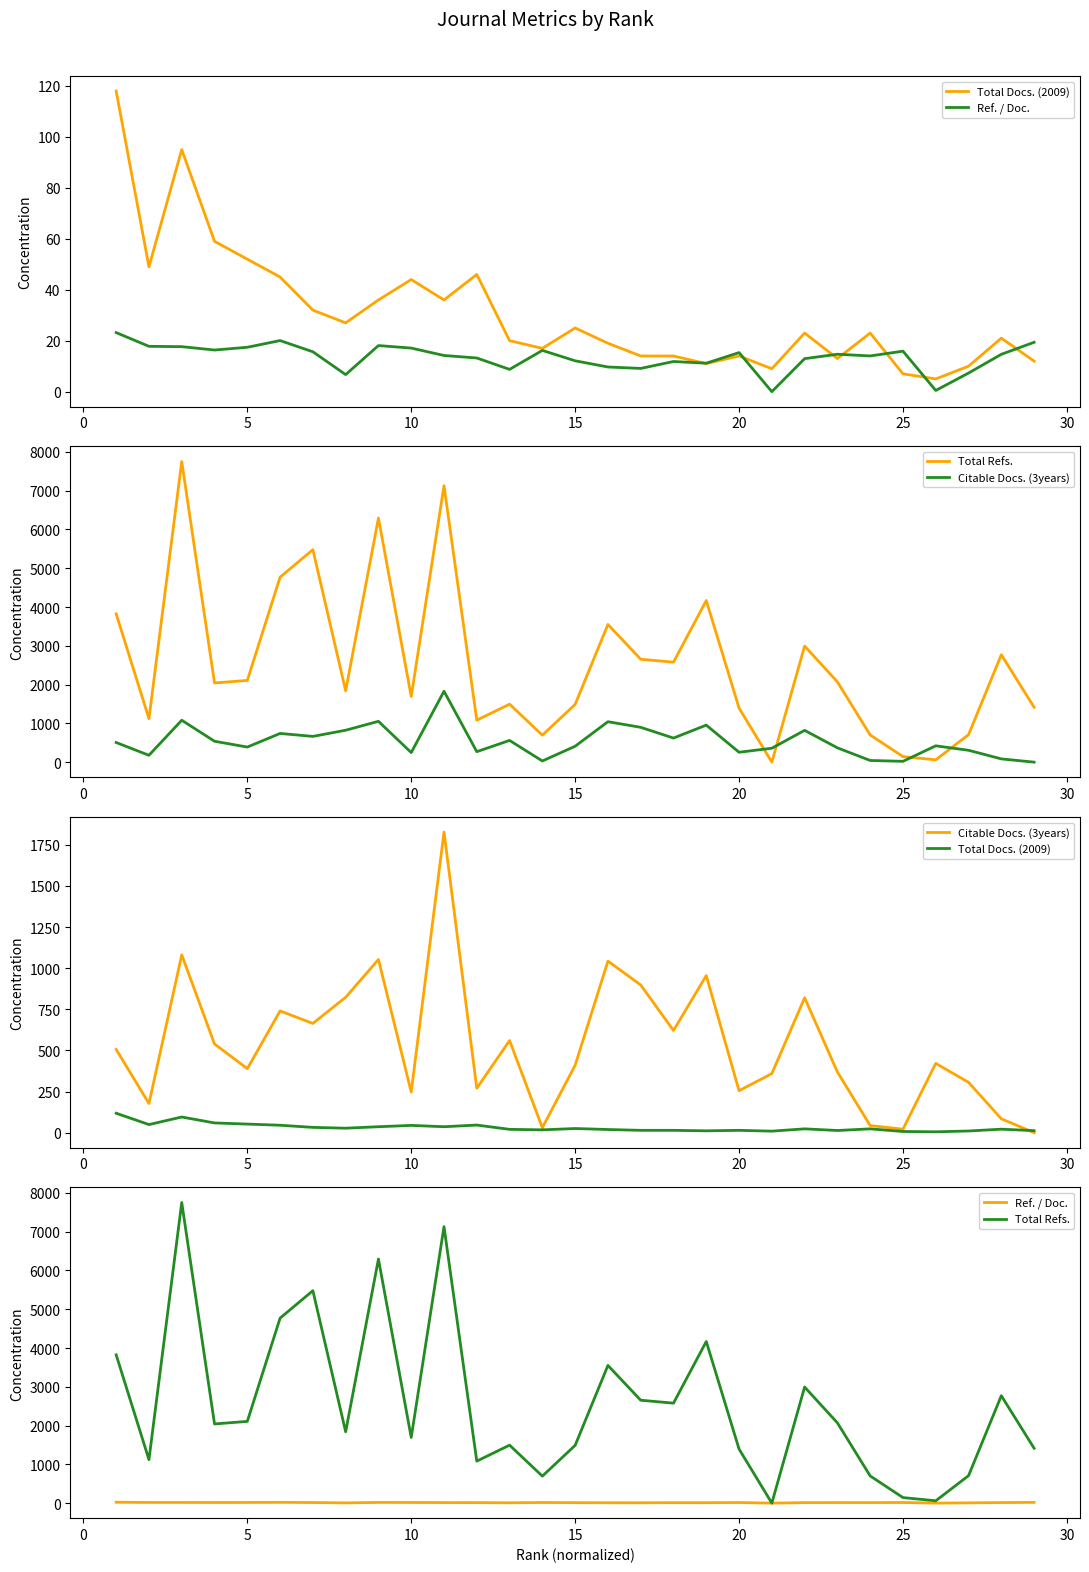

What is the difference between the second highest and minimum values in the Total Docs. (2009) series?

90.0